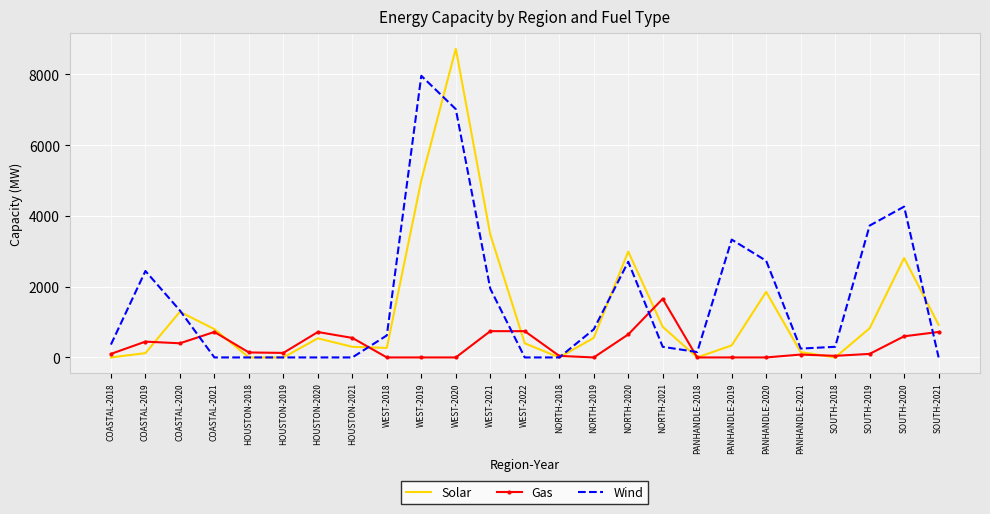

Where is the first local maximum for Wind?

COASTAL-2019